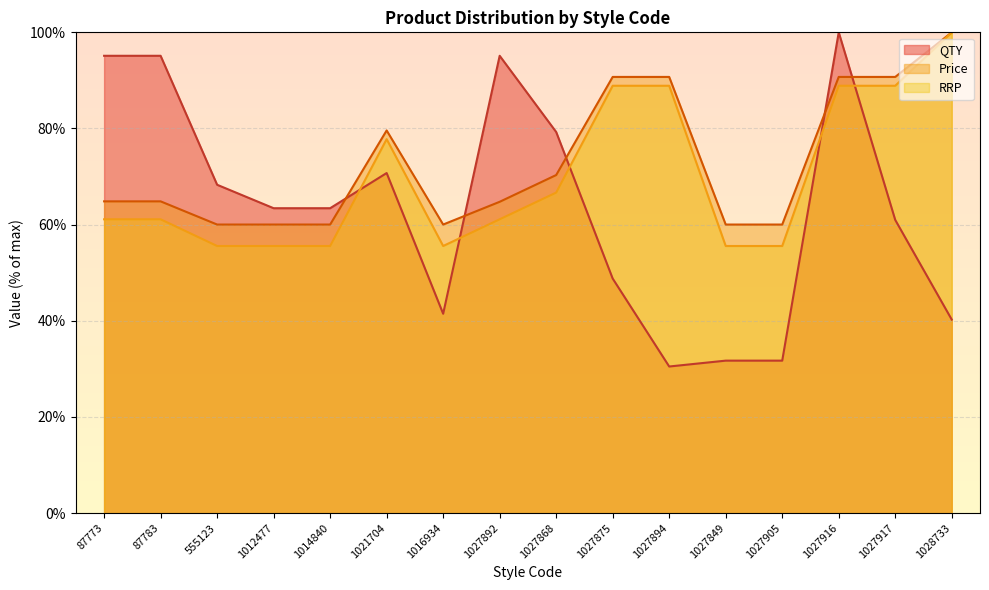

Which series has the largest total across all categories?

Price